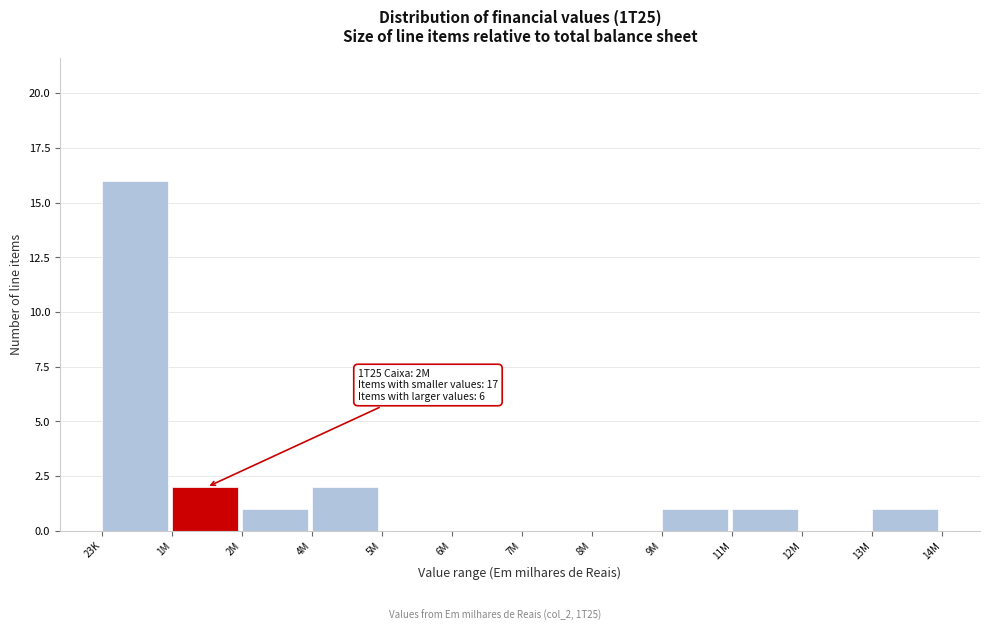

Reading right to left, transcribe all the data shown in this chart.

13M=1	12M=0	11M=1	9M=1	8M=0	7M=0	6M=0	5M=0	4M=2	2M=1	1M=2	23K=16